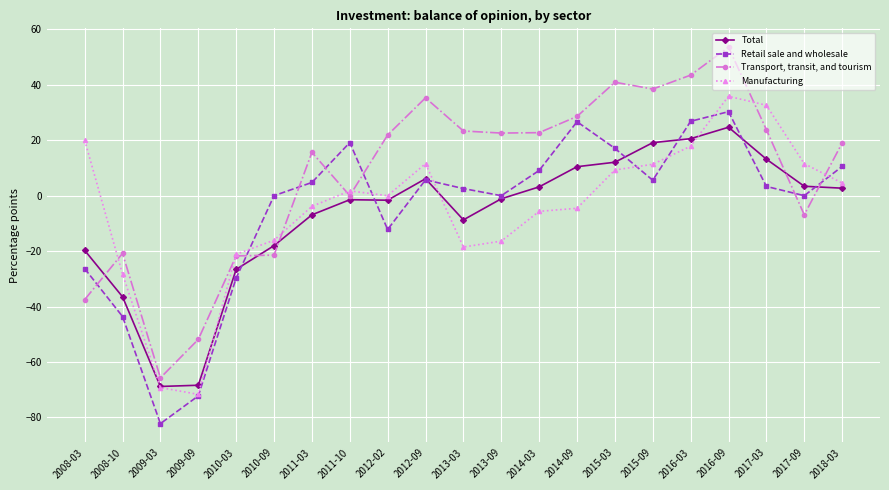

What is the value of the Total point at the 12th from the left?

-1.1